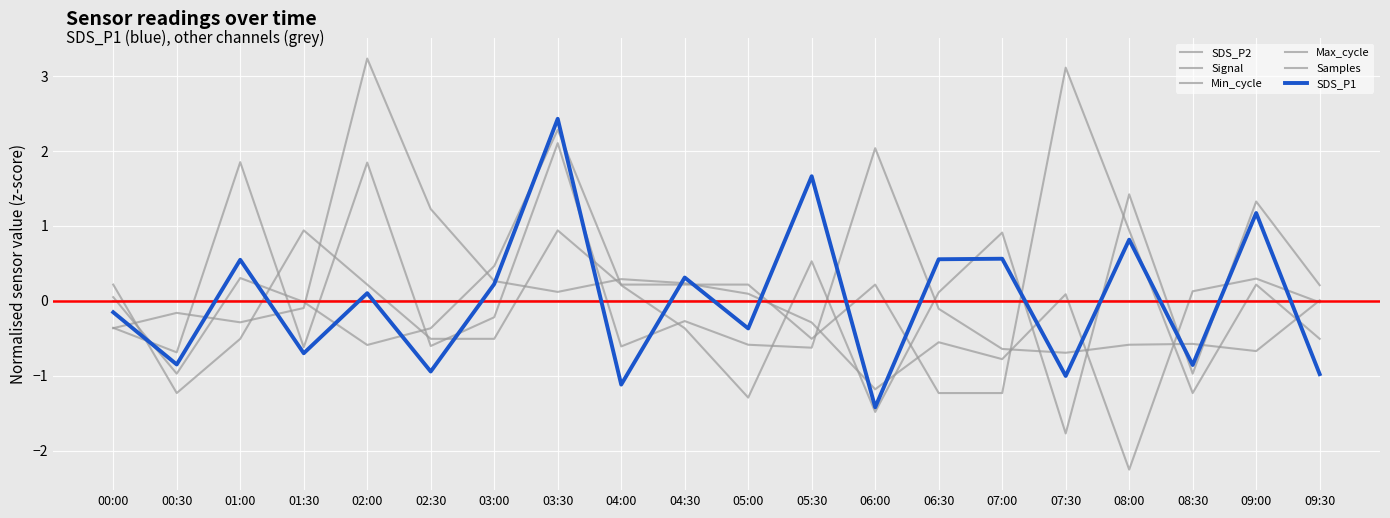

Which series has the largest range (max minus min)?

Samples